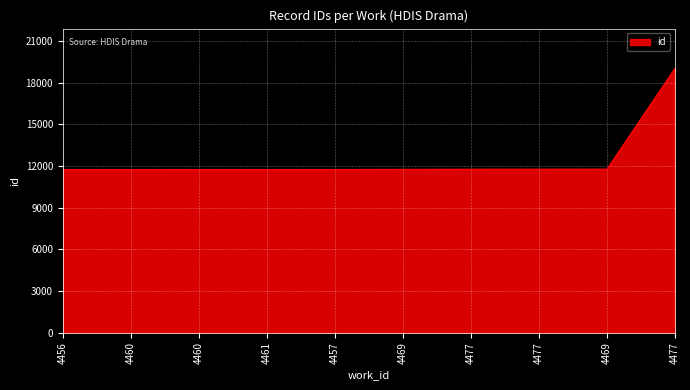

Reading left to right, list all the values displayed in this chart.

11746	11747	11748	11749	11751	11762	11775	11776	11777	19039